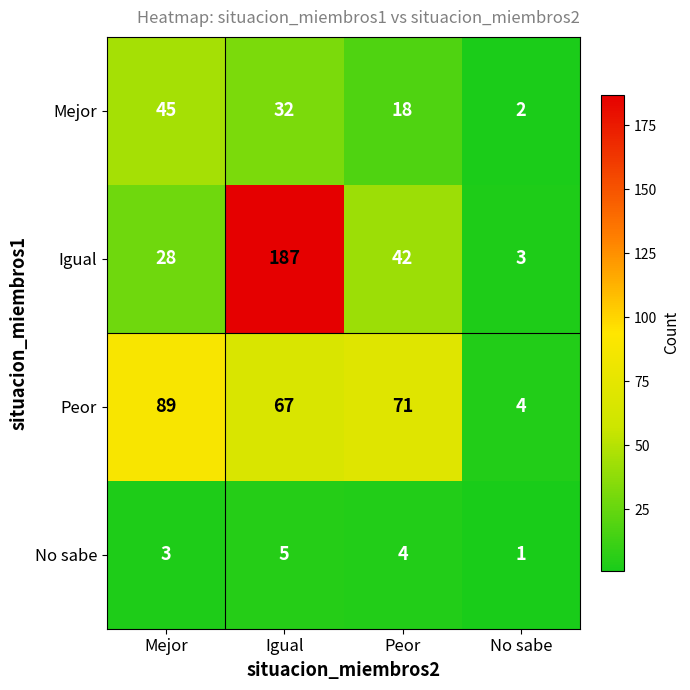

What is the difference between the Peor values at Mejor and Igual?

22